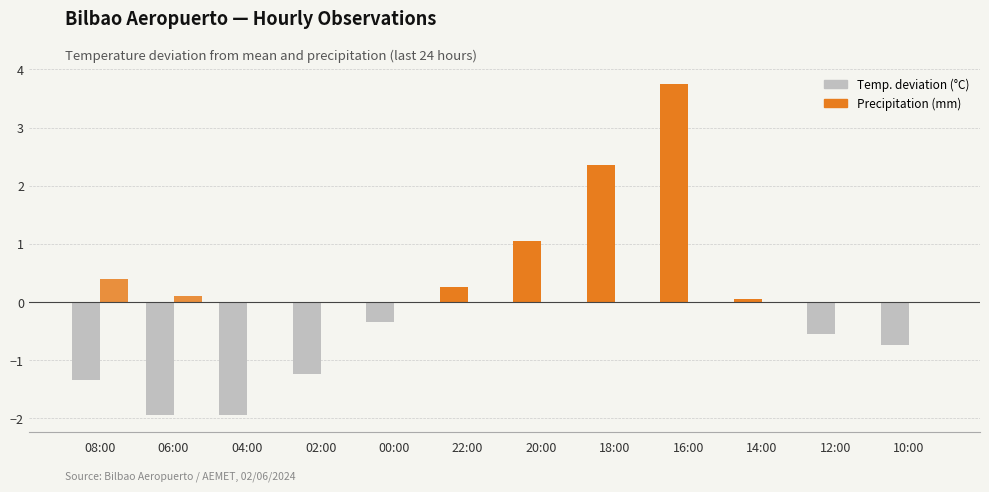

What is the total value across all series at 12:00?

-0.5